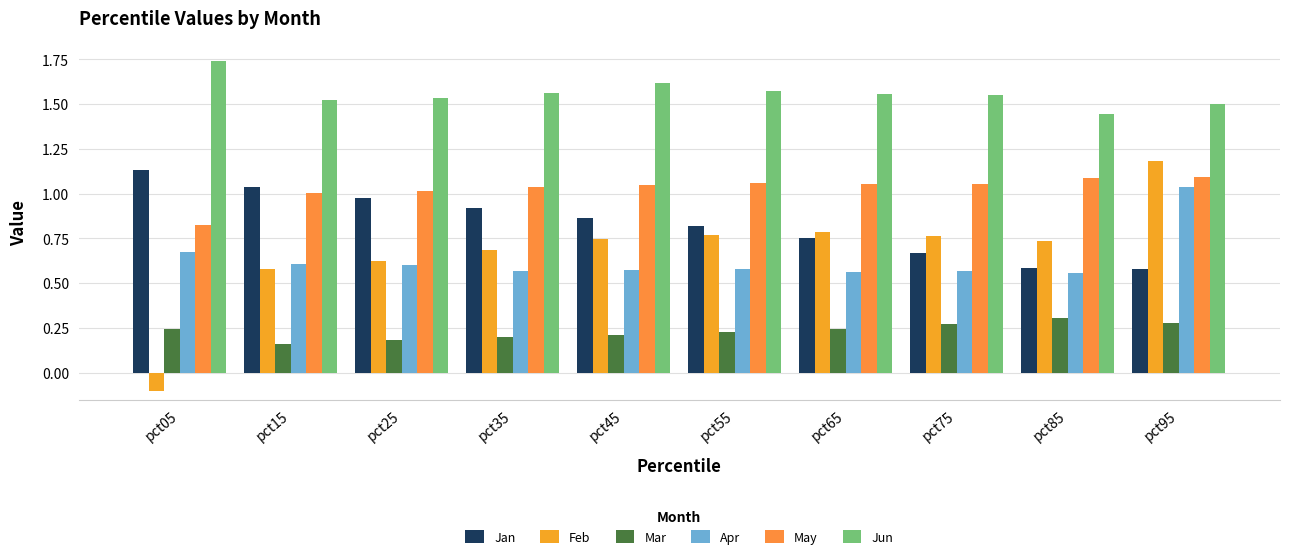

What is the total value across all series at pct85?

4.7